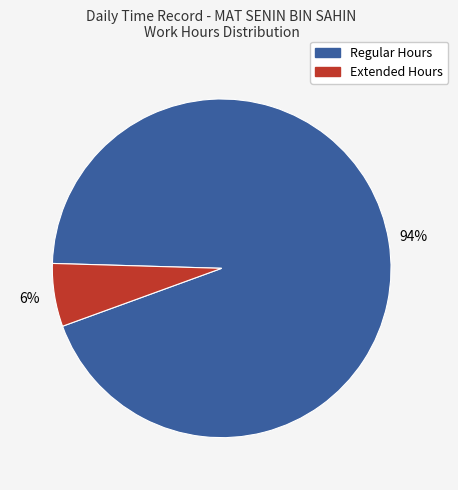

To the nearest percent, what is the difference between the largest and smallest slice percentages?

88%